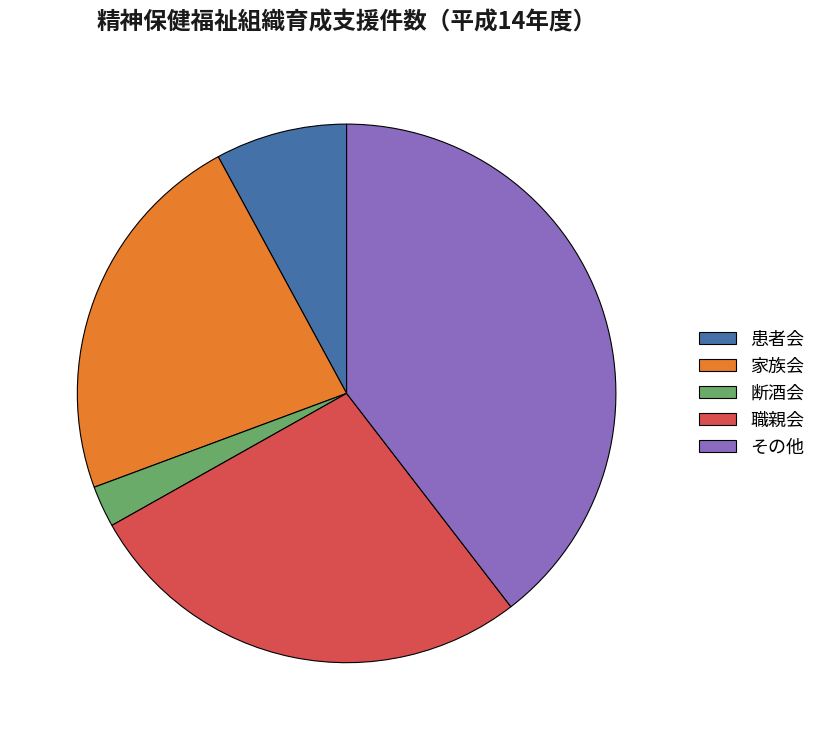

How many segments does this pie chart have?

5